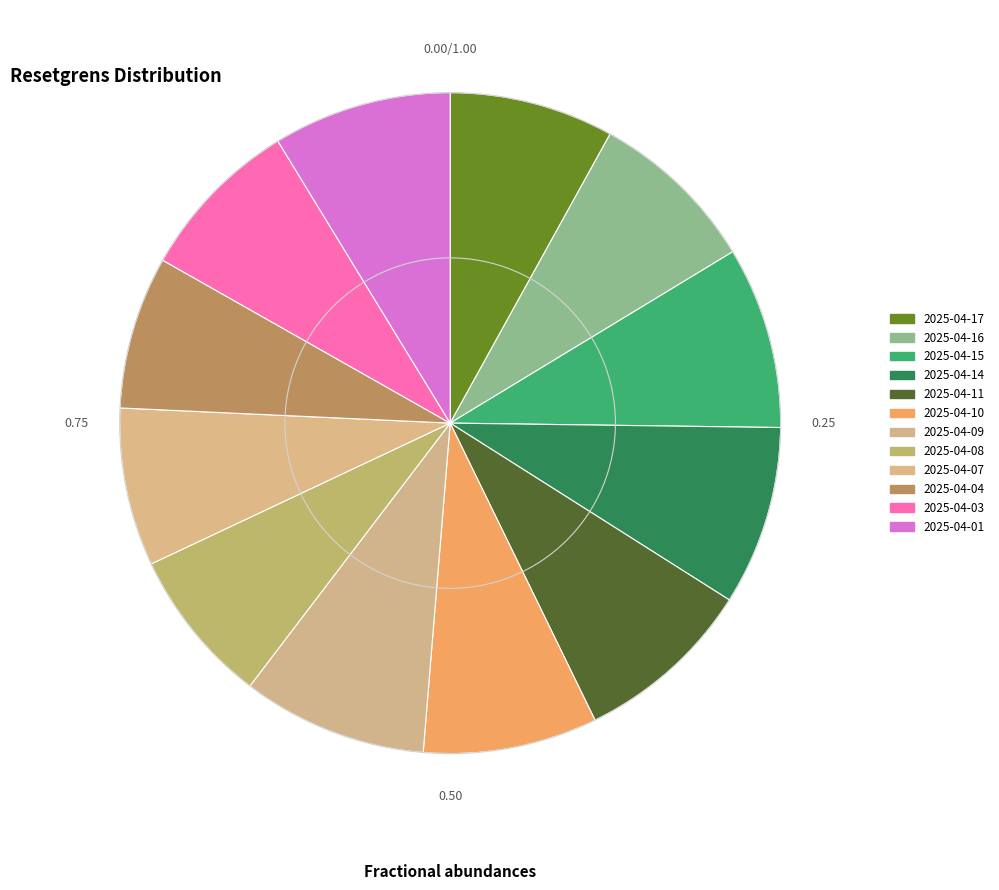

Which slice is the largest?

2025-04-09